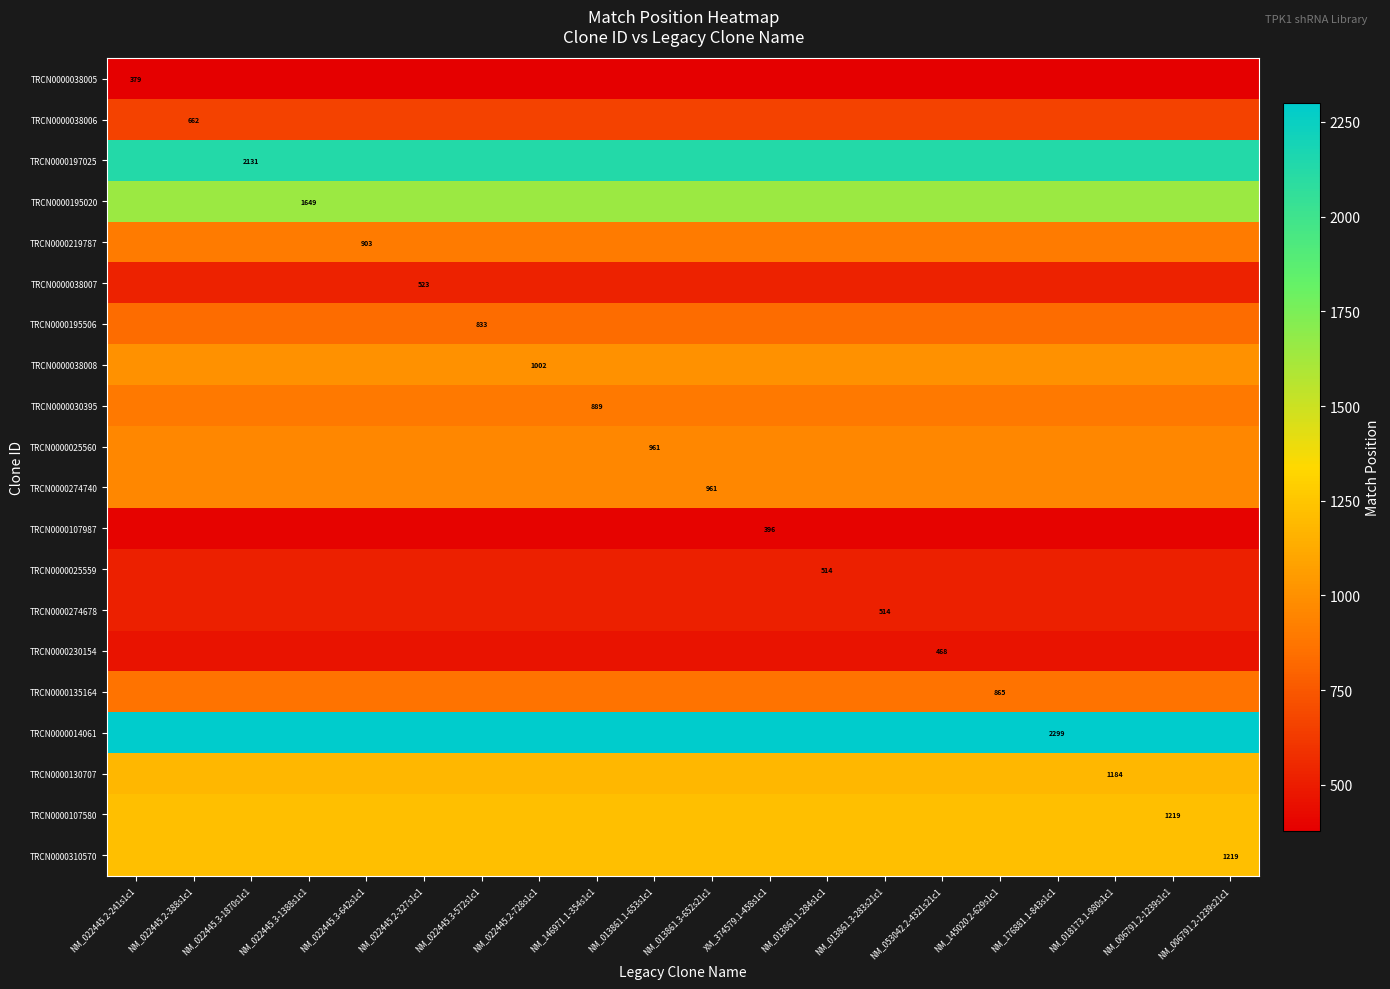

Is it true that TRCN0000135164 equals 1443 at NM_145020.2-629s1c1?

False